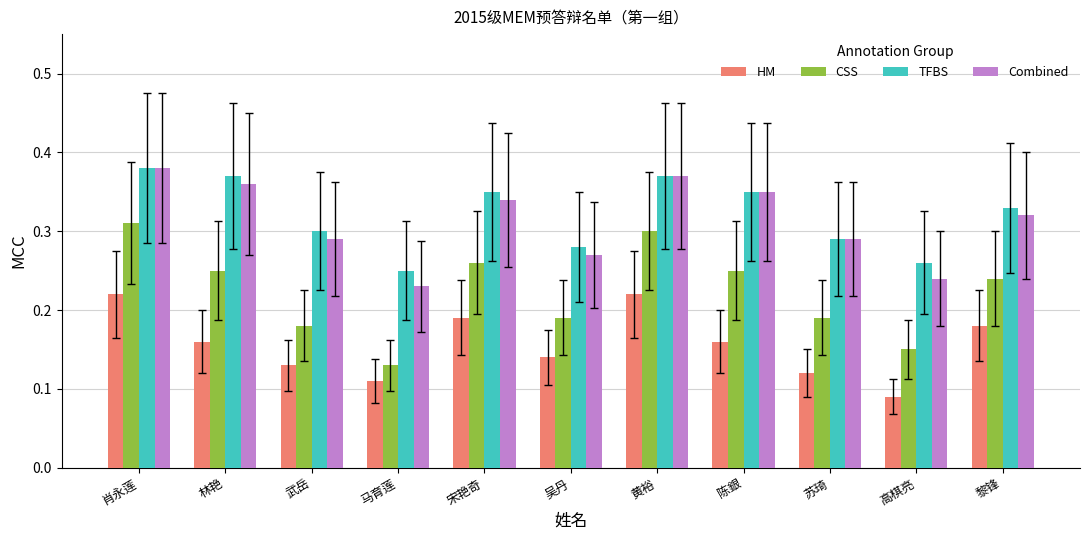

How many TFBS values are between 0 and 1?

11